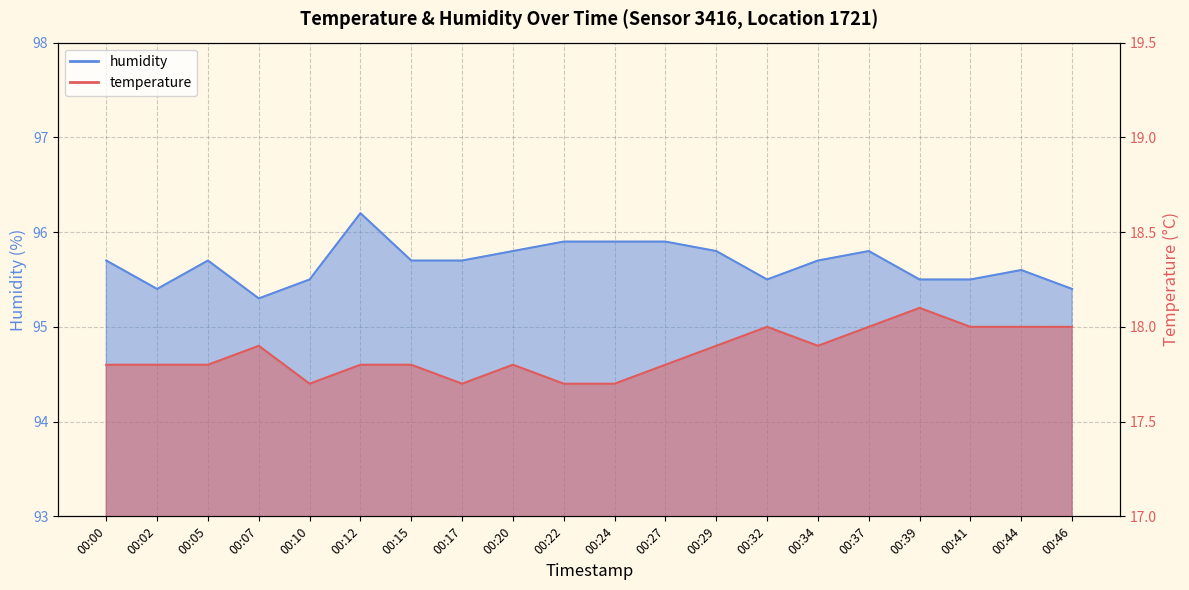

What is the difference between the second highest and minimum values in the temperature series?

0.3